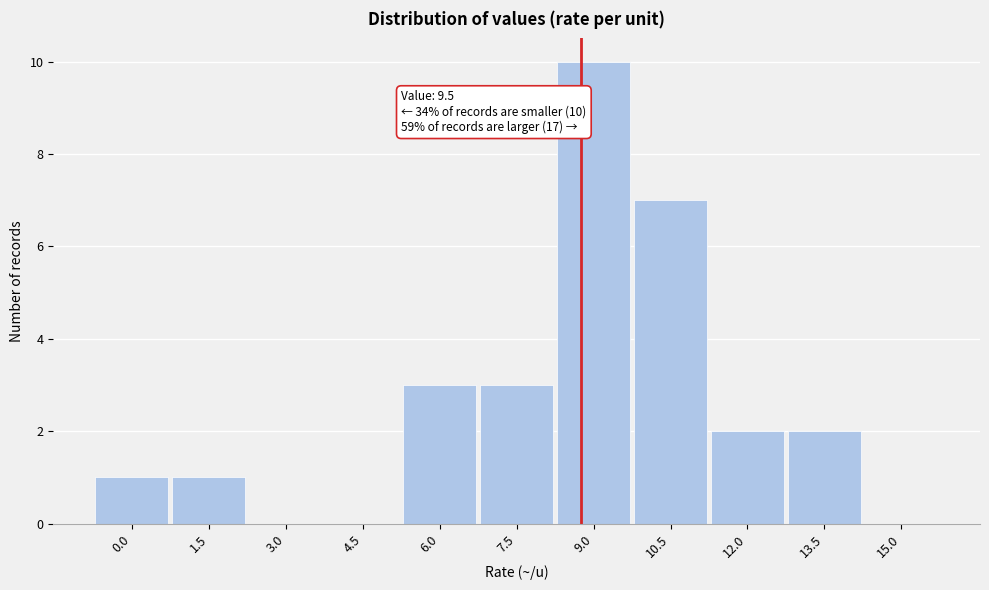

Reading right to left, transcribe all the data shown in this chart.

15.0=0	13.5=2	12.0=2	10.5=7	9.0=10	7.5=3	6.0=3	4.5=0	3.0=0	1.5=1	0.0=1